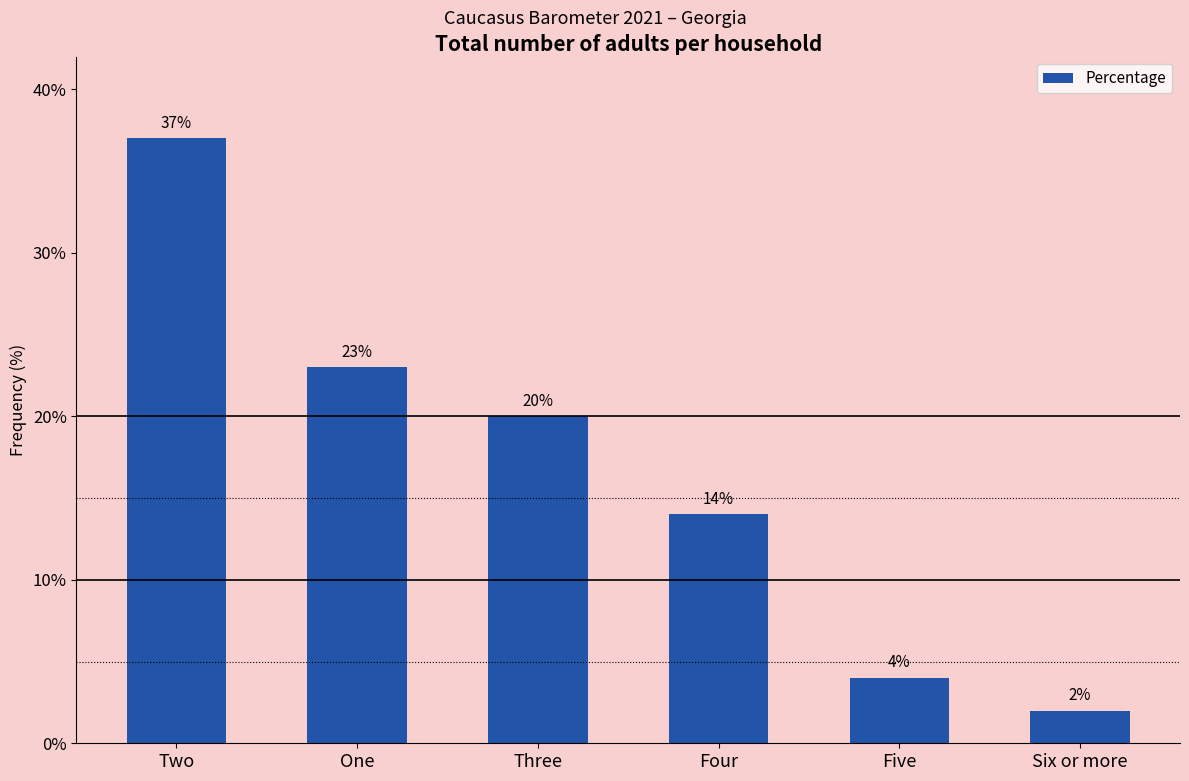

What is the greatest value displayed?

37